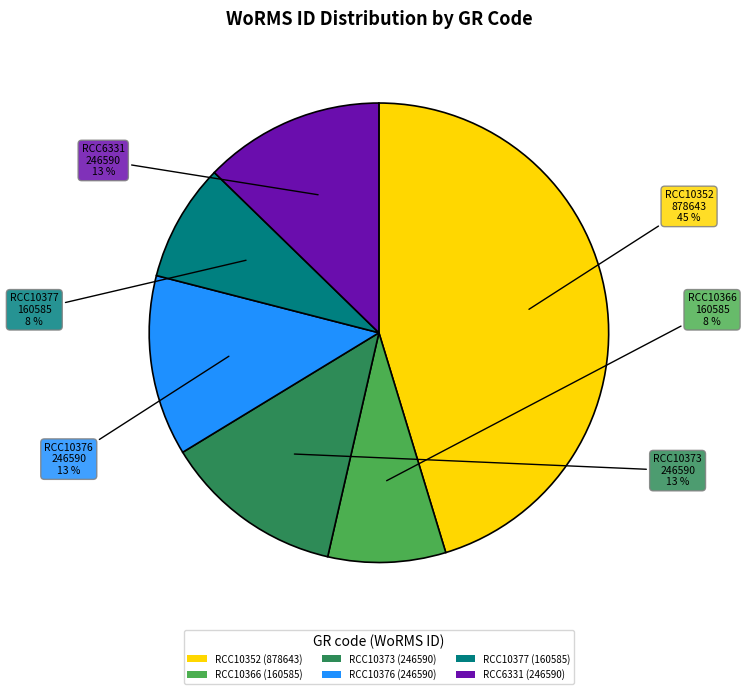

The RCC10352 (878643) slice represents 45% of the pie. True or false?

True